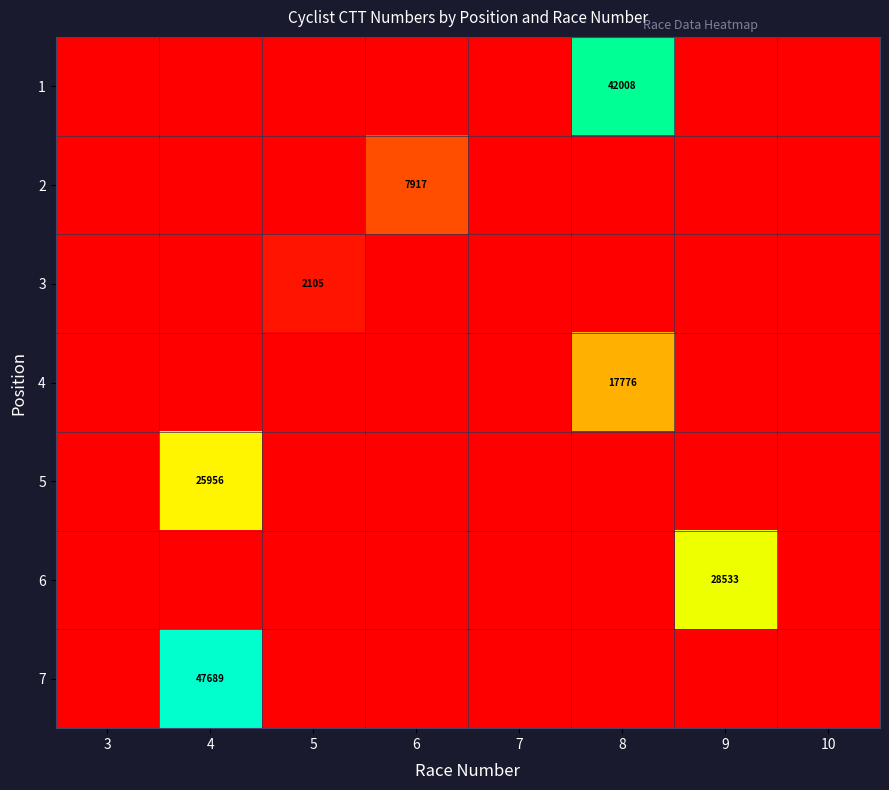

At how many categories does at least one series exceed 0?

5